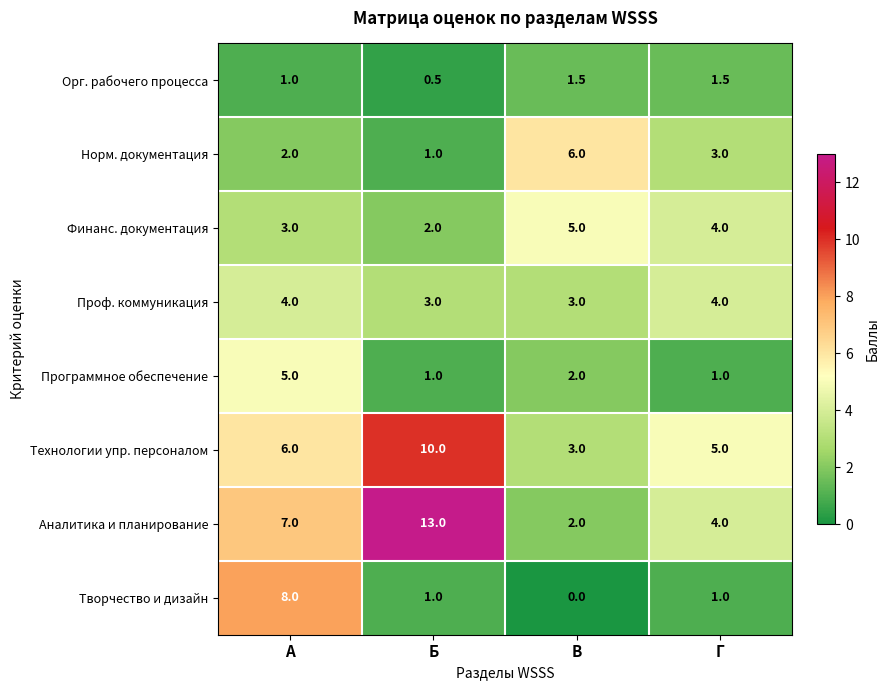

What is the sum of the Норм. документация values at А and Б?

3.0